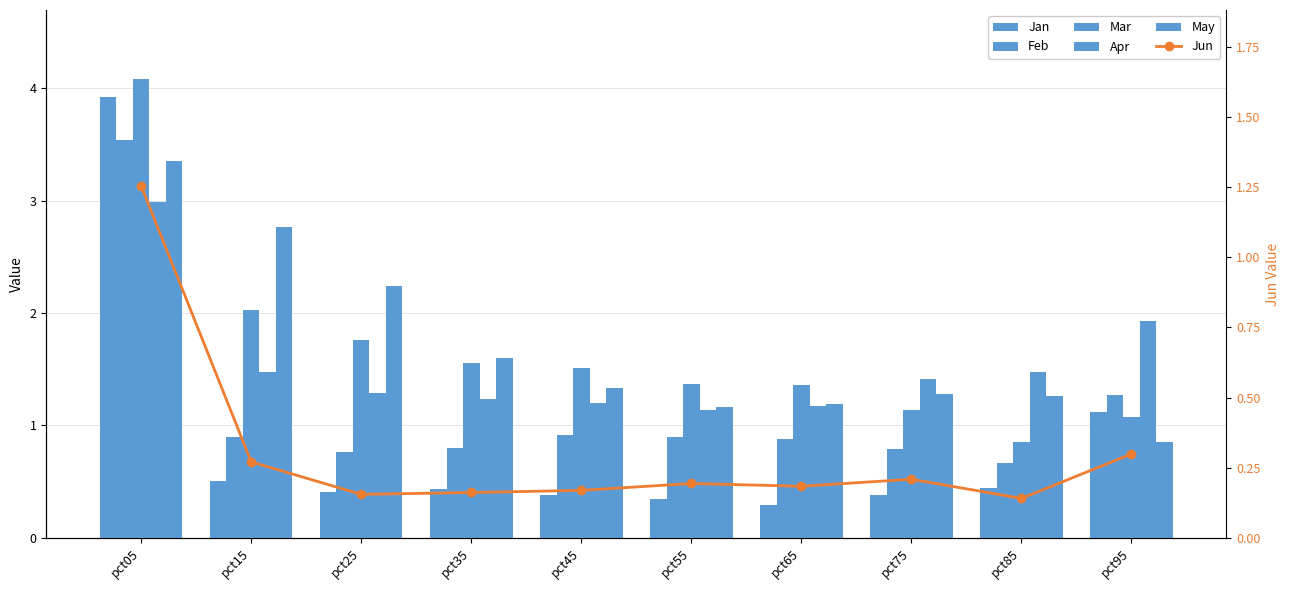

What are all the series names shown in the legend?

Jan, Feb, Mar, Apr, May, Jun